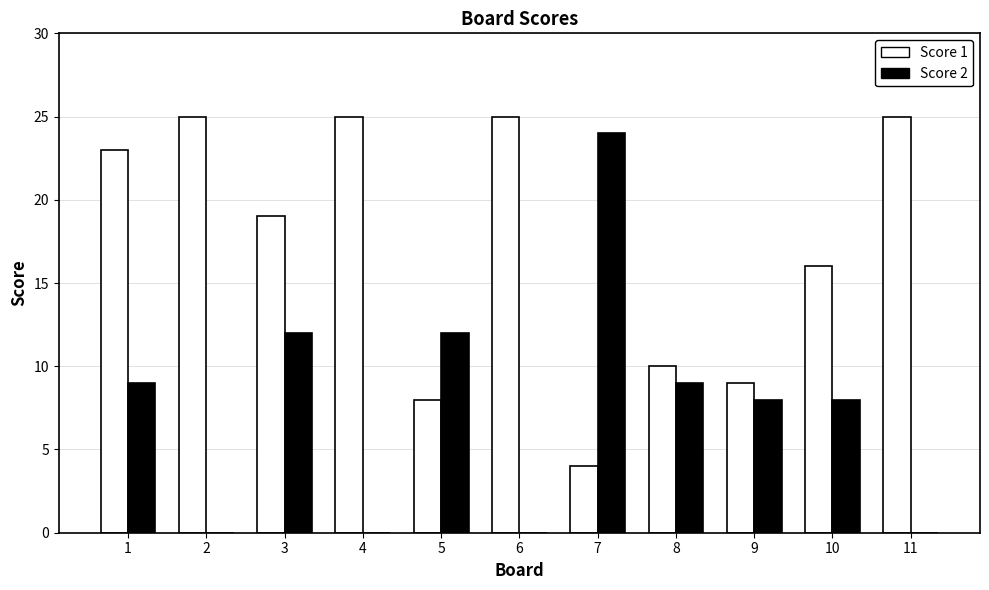

Count the number of categories in the chart.

11